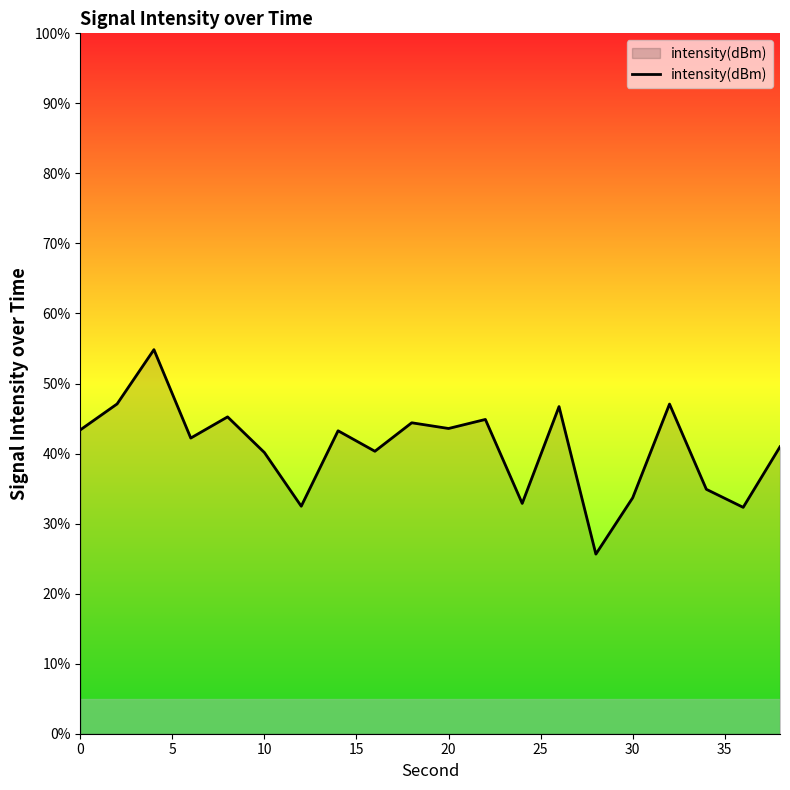

What is the difference between the maximum and minimum values?

29.2